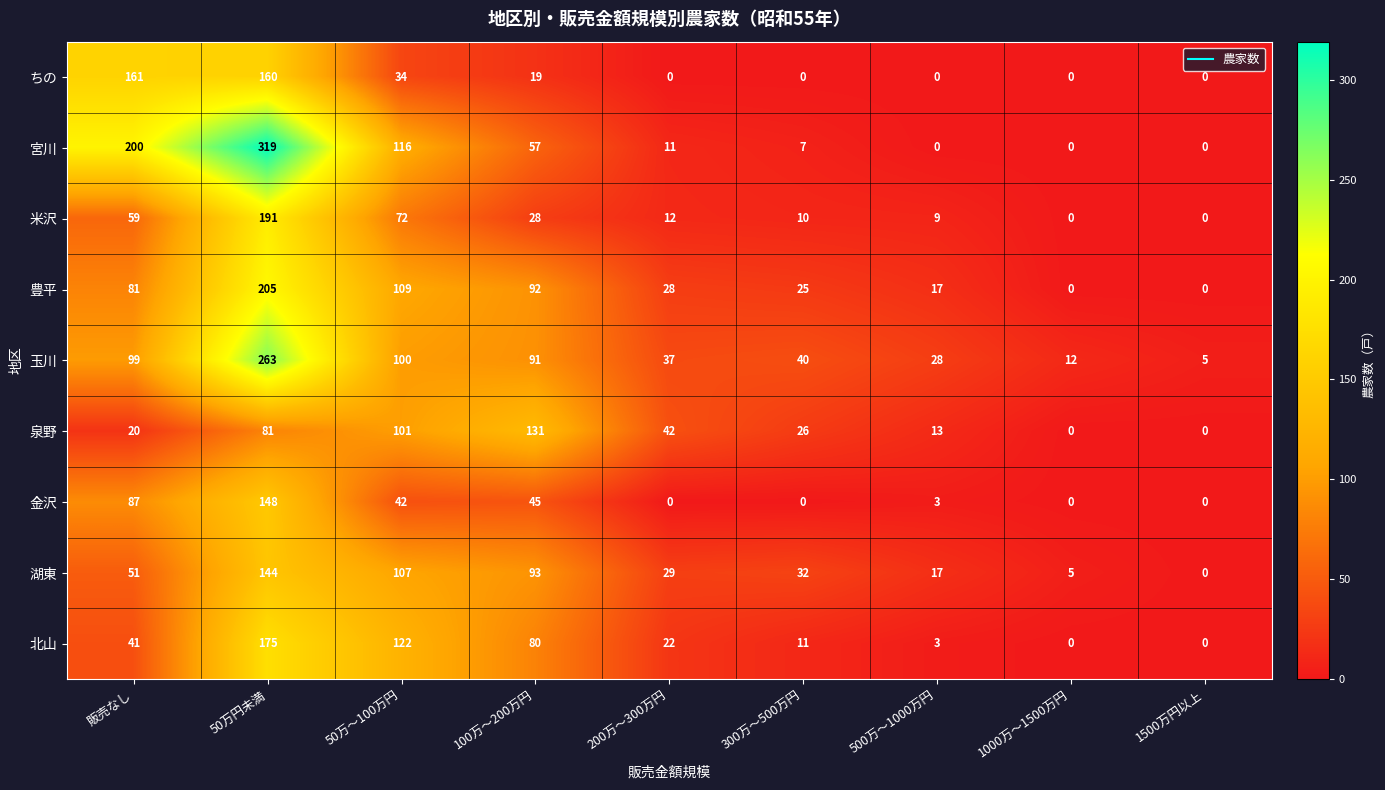

At which category does the chart reach its peak across all series?

50万円未満